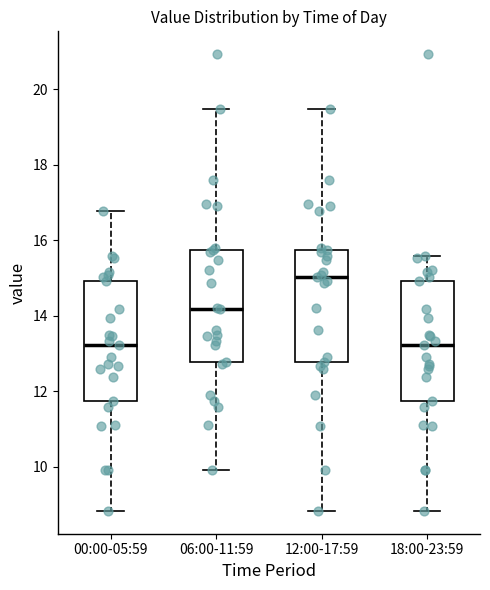

Reading left to right, read every box against the y-axis: the position of its median line, the range the box covers, and the ends of its whiskers. The values are not printed on the chart, so give them approximately, as read against the axis.

00:00-05:59: median 13.2, box 11.8 to 15.0, whiskers 8.8 to 16.8
06:00-11:59: median 14.2, box 12.8 to 15.8, whiskers 10.0 to 19.4
12:00-17:59: median 15.0, box 12.8 to 15.8, whiskers 8.8 to 19.4
18:00-23:59: median 13.2, box 11.8 to 15.0, whiskers 8.8 to 15.6